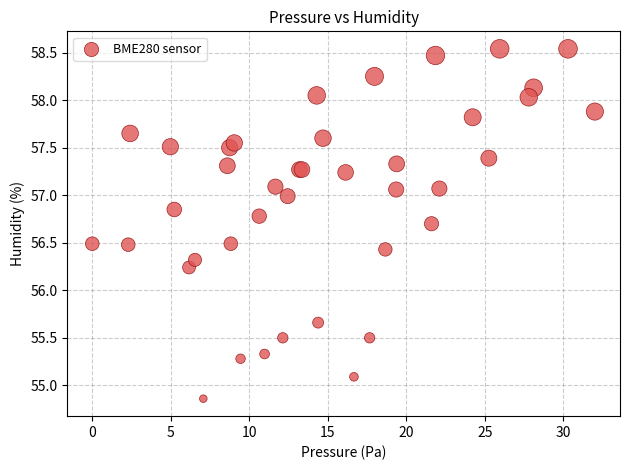

What Y value in the scatter plot is closest to 56?

56.2